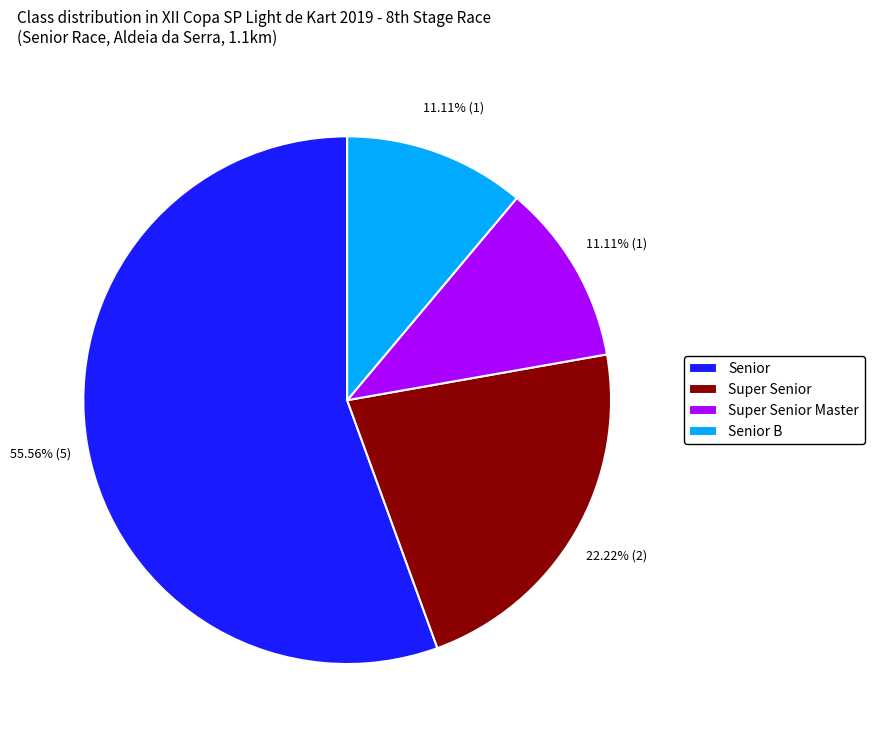

What is the largest slice in the pie chart?

Senior